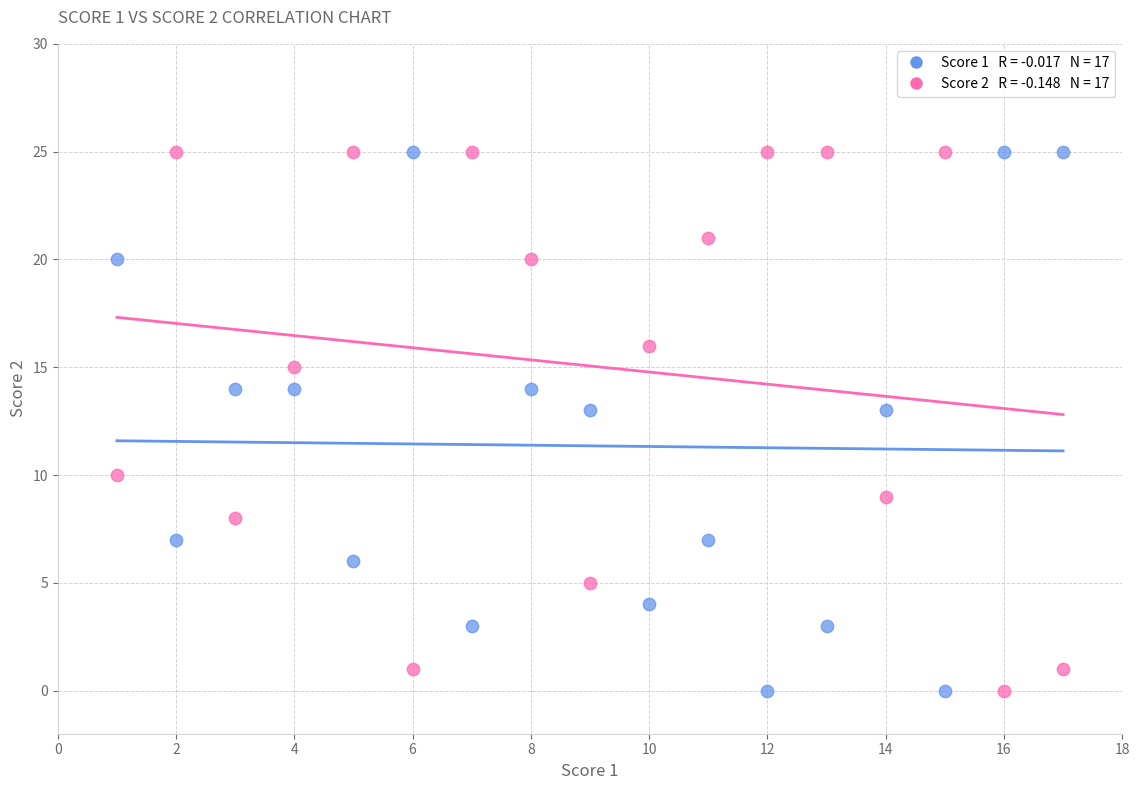

Across all data points, what is the range of Y values (max minus min)?

25